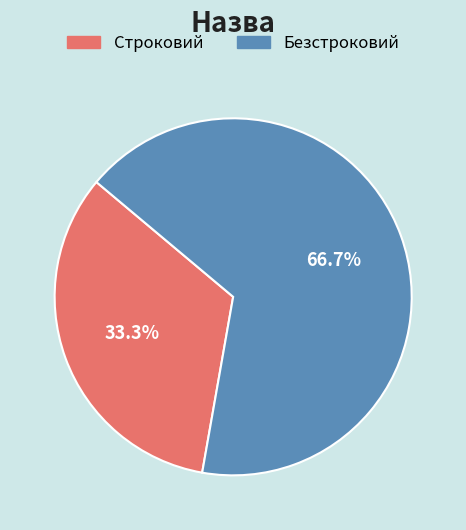

What is the majority slice?

Безстроковий